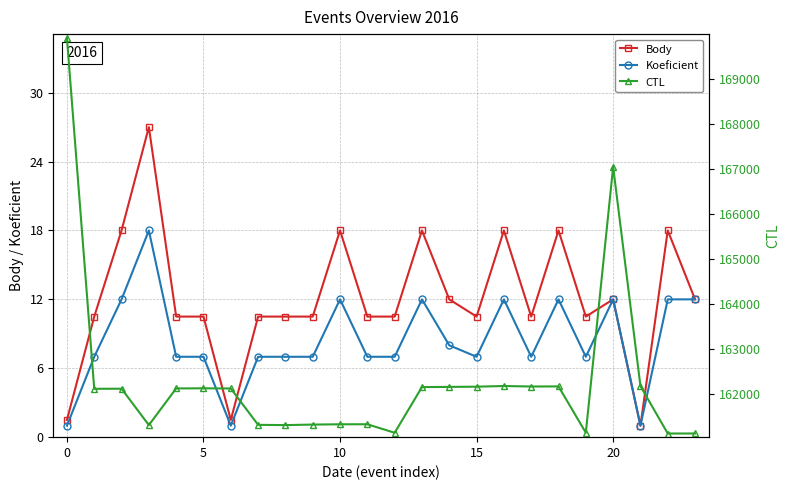

The CTL series shows 44553.3 at 22. True or false?

False